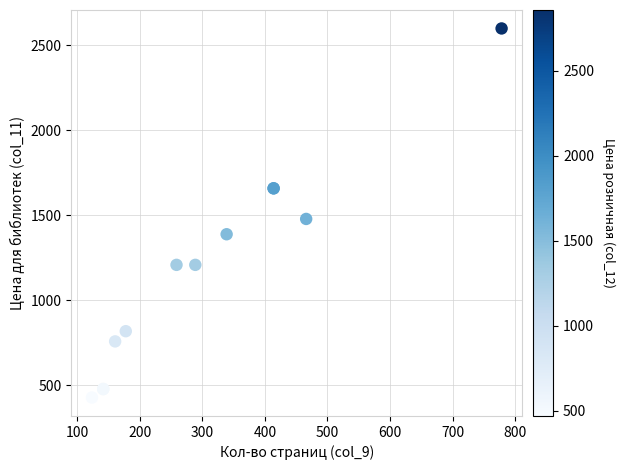

What Y value in the scatter plot is closest to 1514?

1479